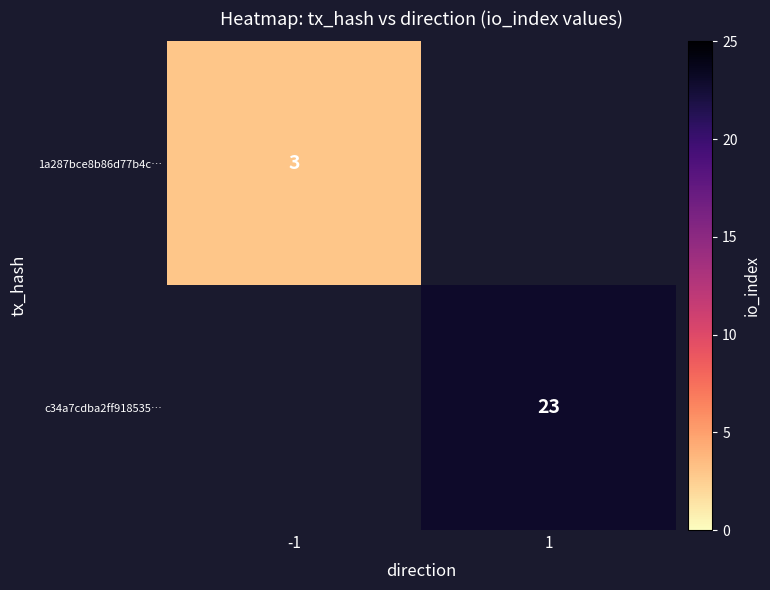

The c34a7cdba2ff918535… series shows 23 at 1. True or false?

True